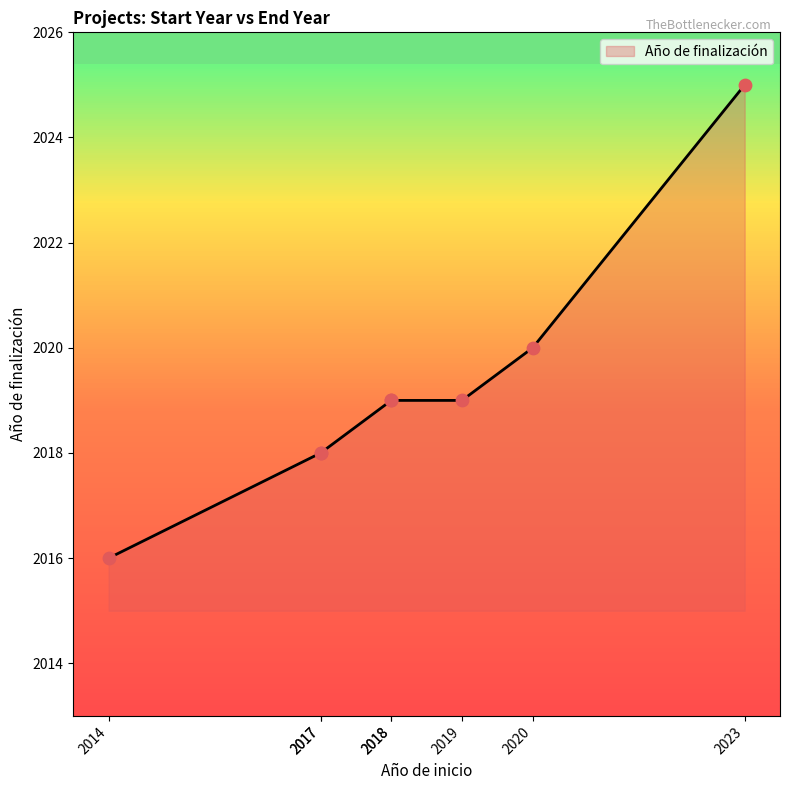

Between 2017 and 2018, which is larger?

2018